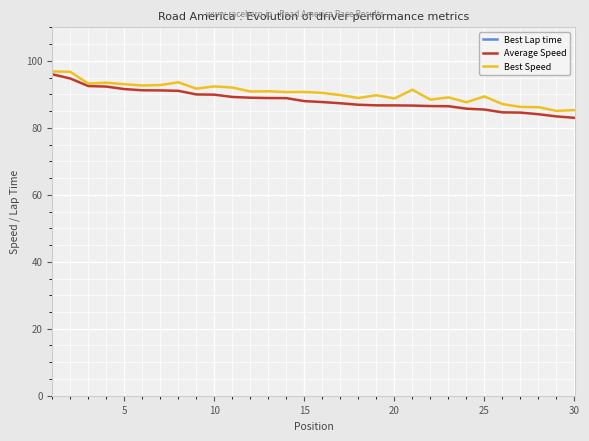

The value of Average Speed at 20 is 131.1. True or false?

False